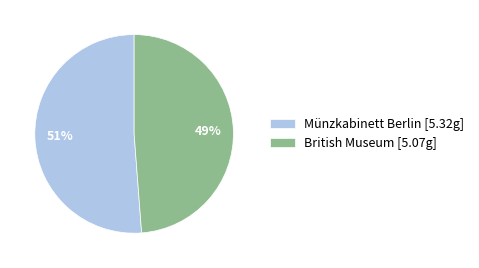

What percentage is the Münzkabinett Berlin slice, to the nearest percent?

51%